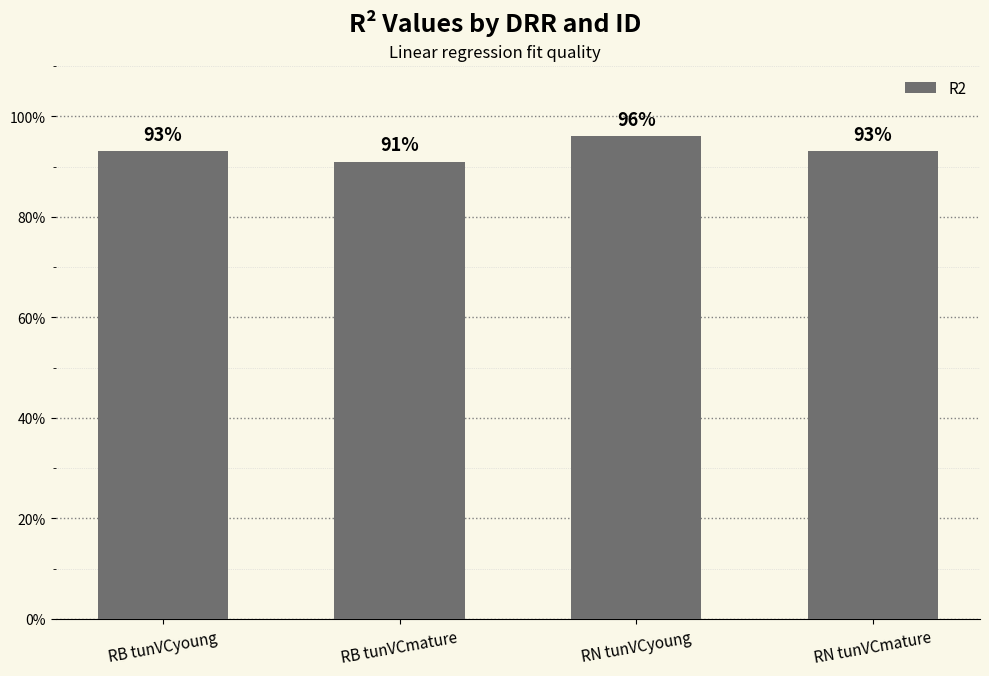

Rank the categories by value from lowest to highest.

RB tunVCmature, RB tunVCyoung, RN tunVCmature, RN tunVCyoung